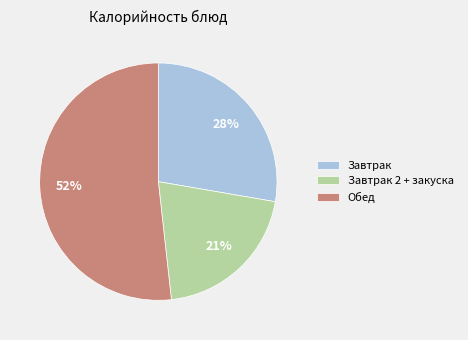

Between Обед and Завтрак, which is larger?

Обед